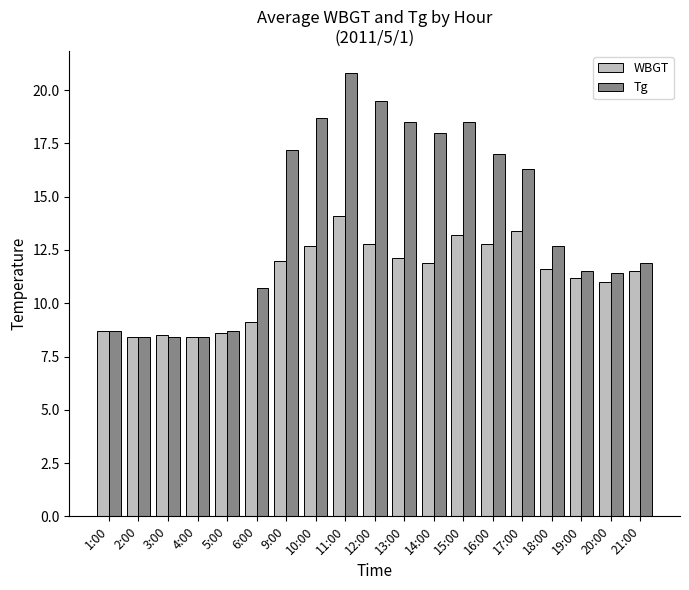

What is the difference between the highest and lowest values at 16:00?

4.2